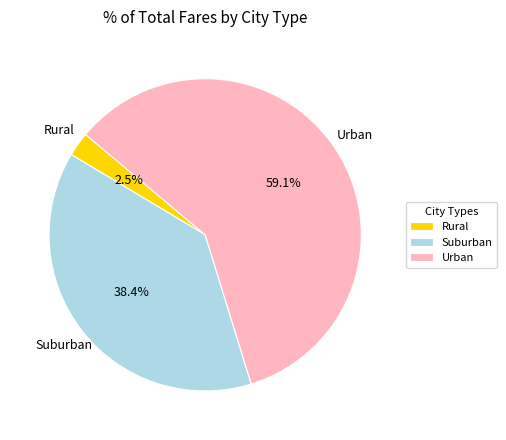

Is there a majority slice in this chart?

Yes